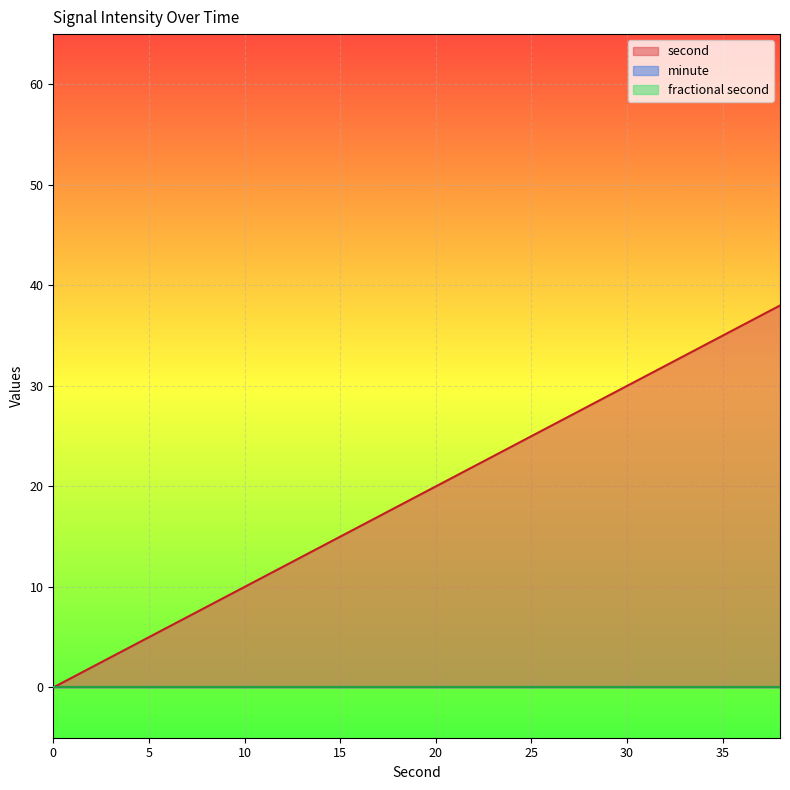

Is the value of minute at 6 greater than the value of fractional second at 26?

No